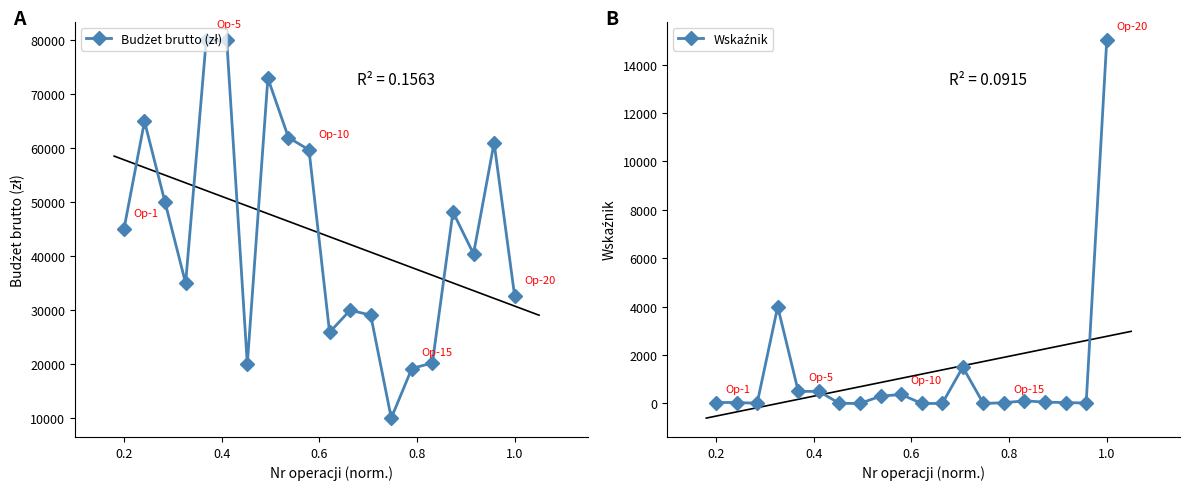

True or false: Wskaźnik and Budżet brutto (zł) intersect in this chart.

False